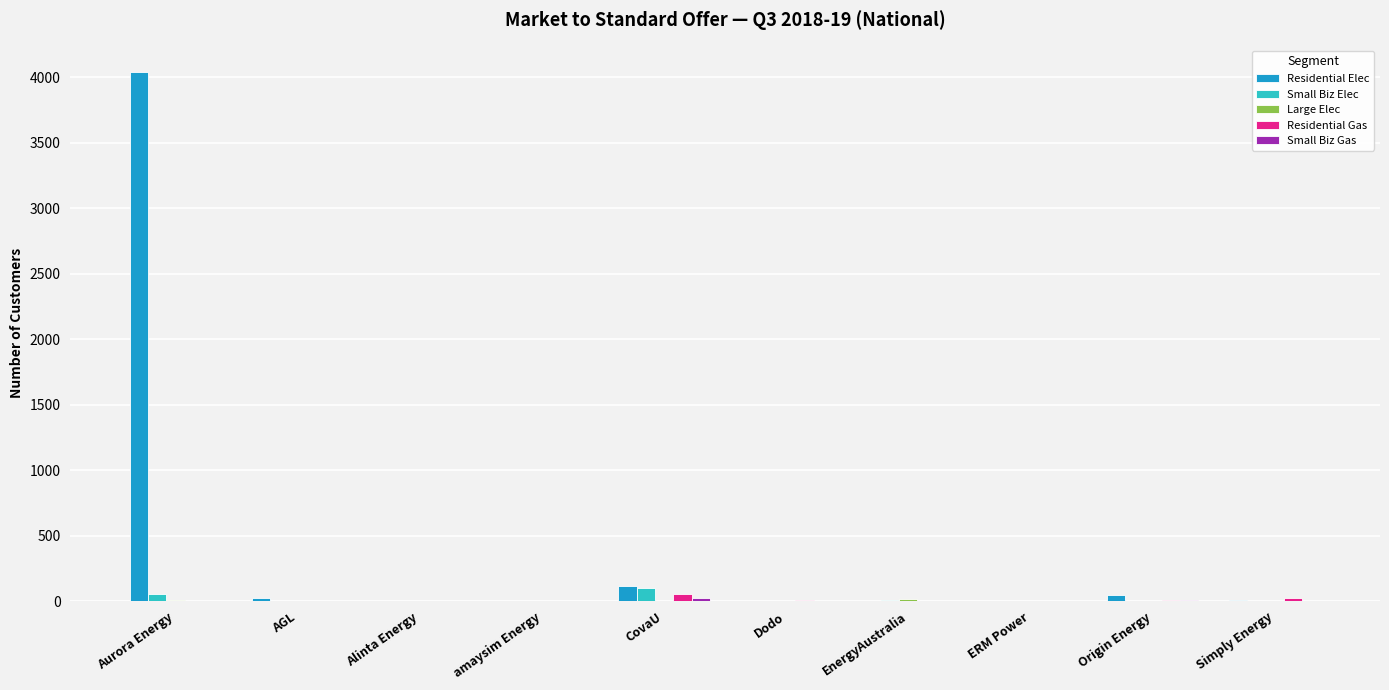

Which series has the largest total across all categories?

Residential Elec